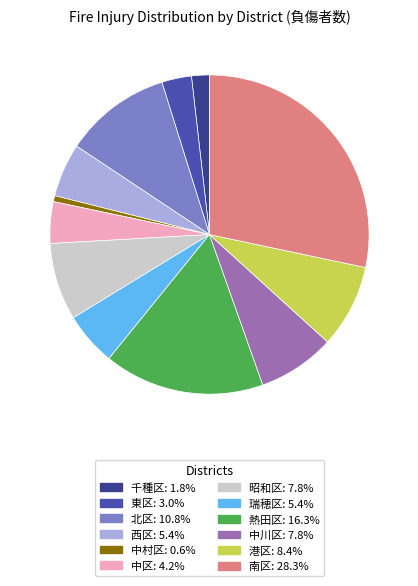

Is there any slice that represents more than half of the pie?

No